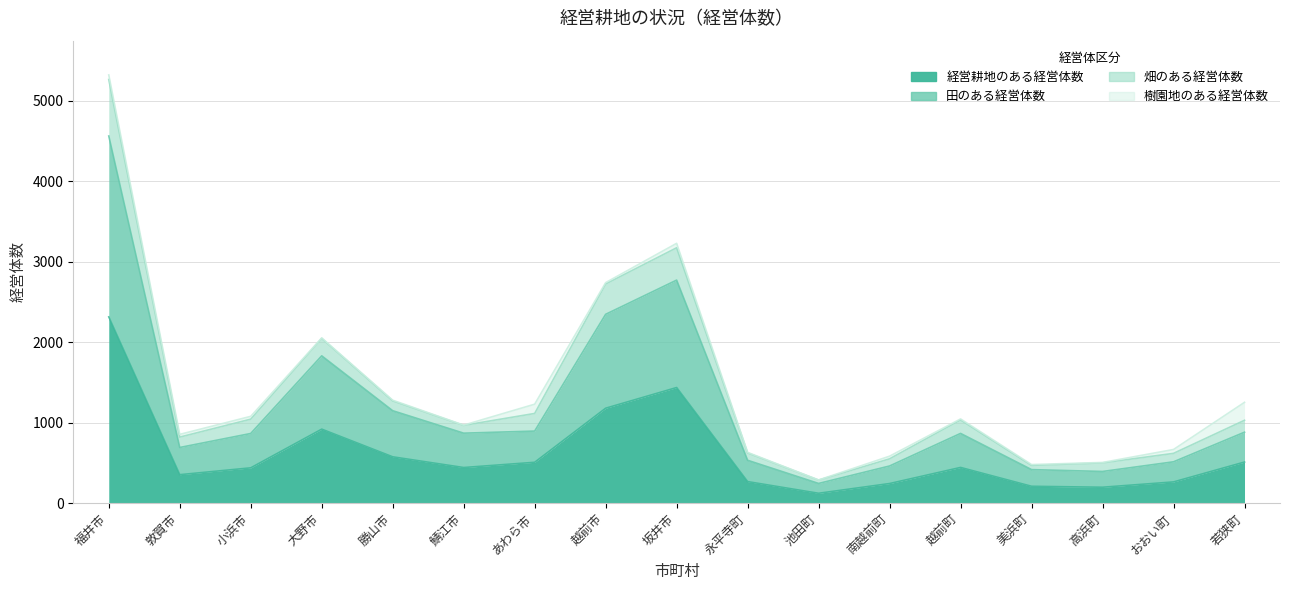

At which label does 田のある経営体数 first exceed 867?

福井市